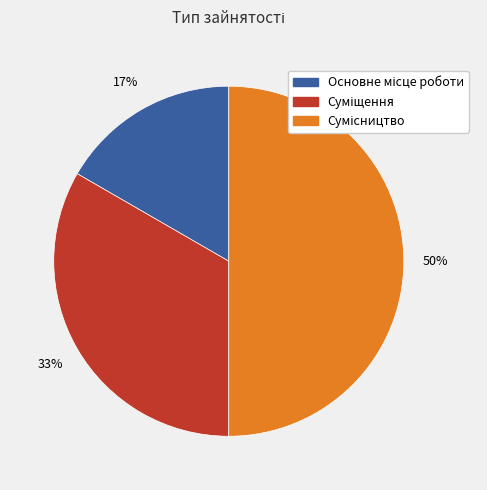

To the nearest percent, what is the average slice percentage?

33%